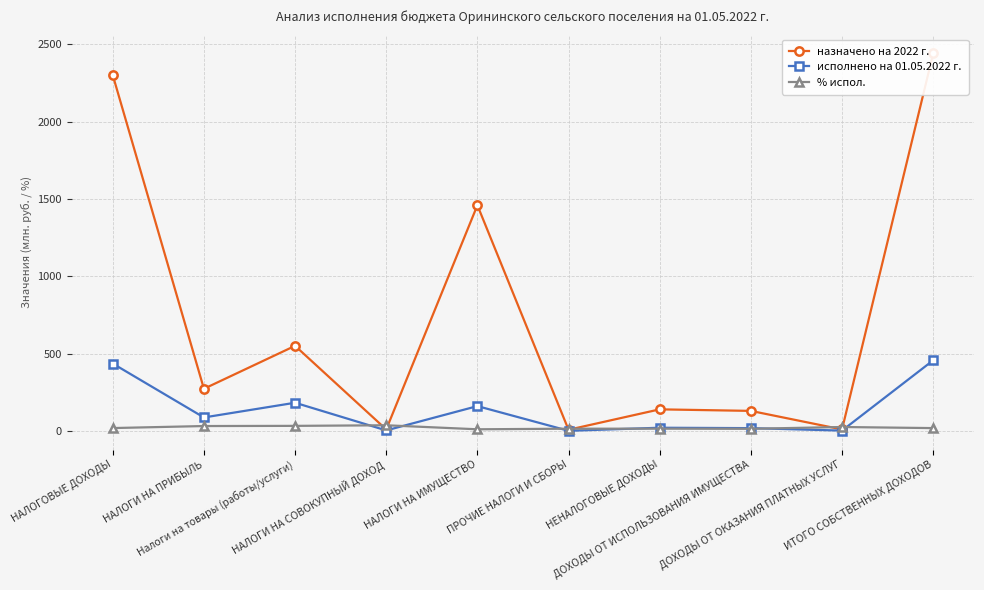

What are all the series names shown in the legend?

назначено на 2022 г., исполнено на 01.05.2022 г., % испол.